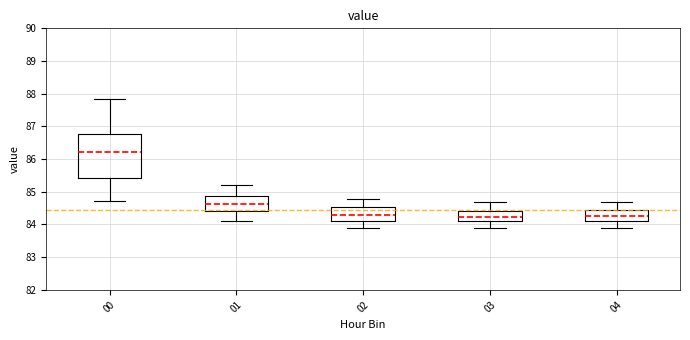

Which box is the tallest, from its lower edge to its upper edge?

00